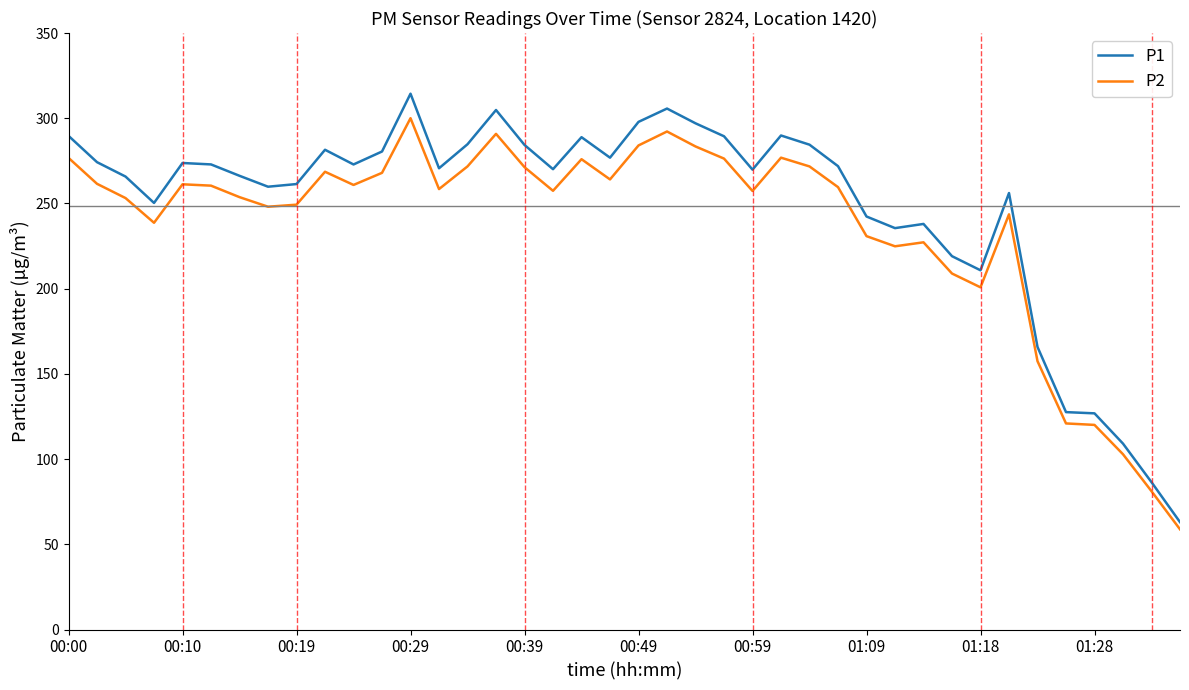

What is the lowest value of the P2 series?

58.8